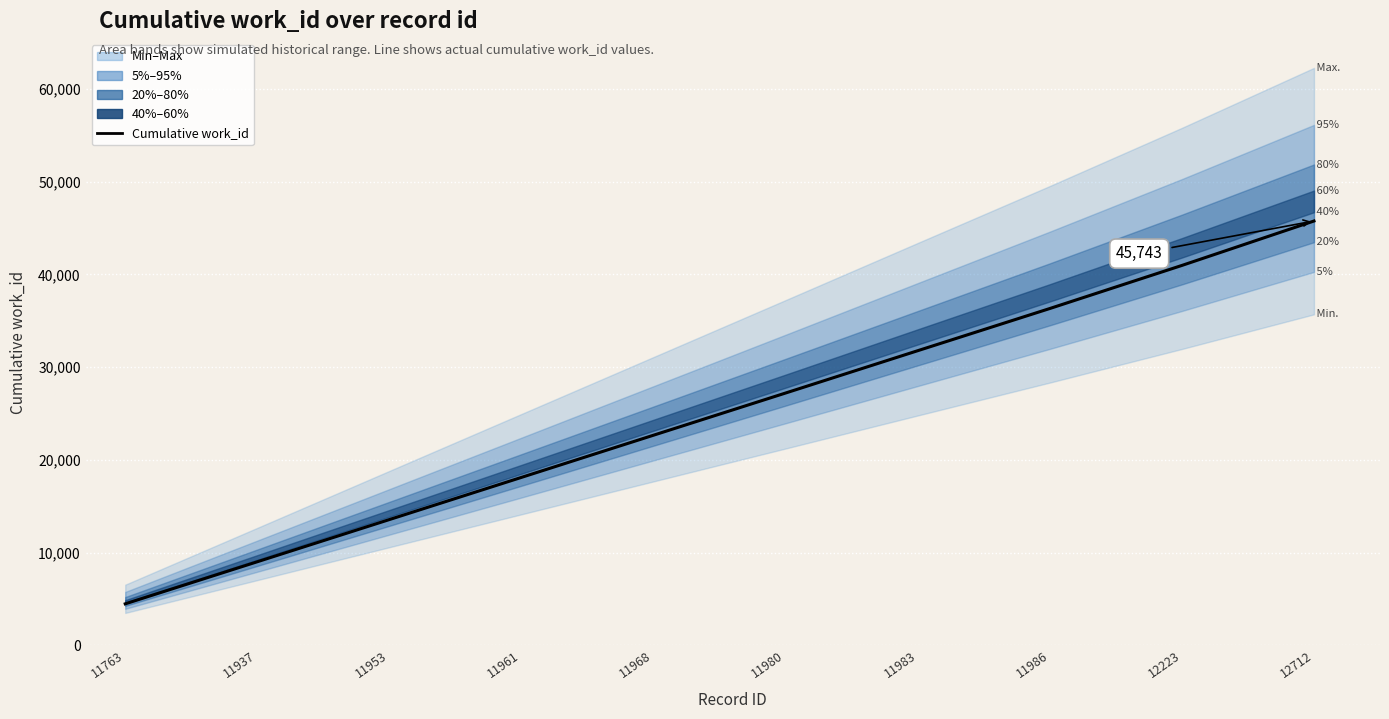

What is the sum of the values at 11980 and 11953?

40756